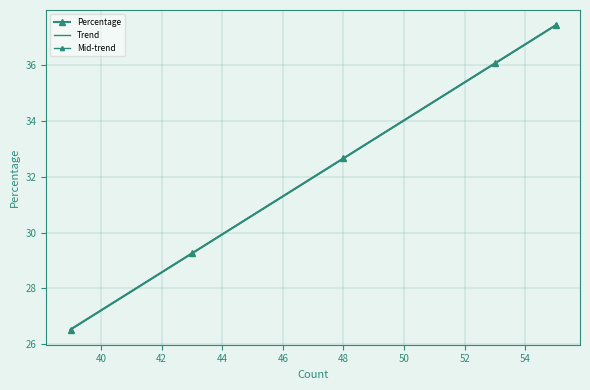

What is the minimum value shown in the chart?

26.5